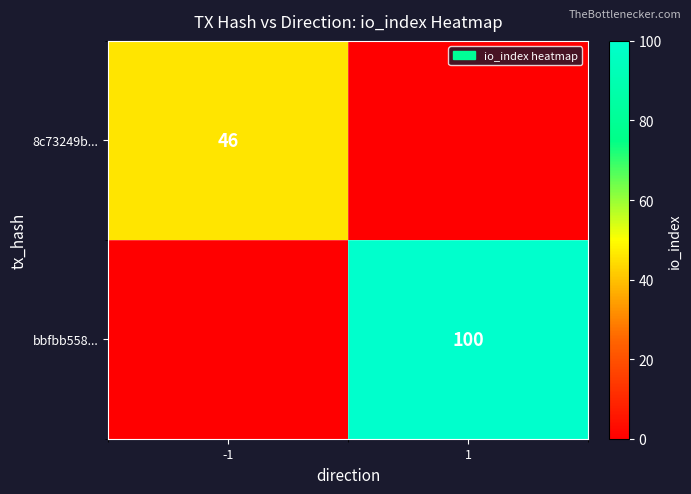

At which category does the chart reach its peak across all series?

1